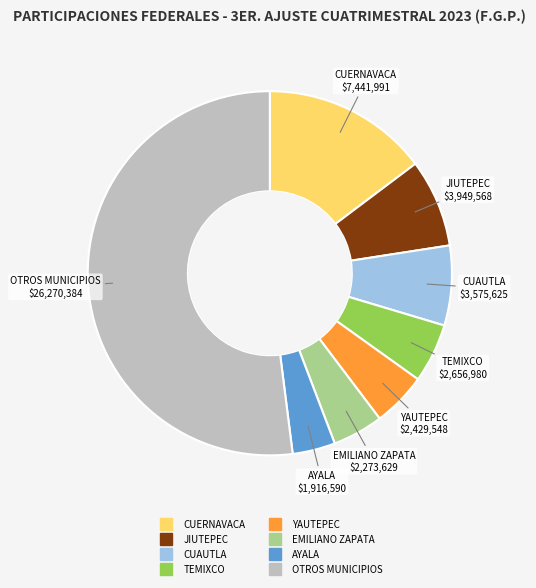

Does any single category account for the majority?

Yes